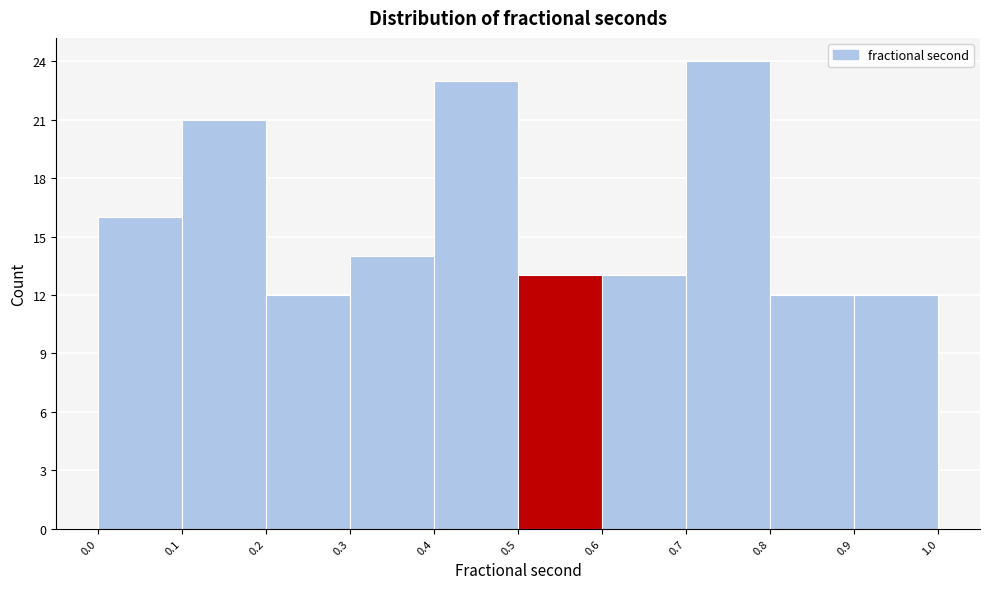

Reading left to right, list every bar in this chart as the range it spans on the x-axis followed by its height. The values are not printed on the chart, so give them approximately, as read against the axis.

0.0 to 0.1: 16
0.1 to 0.2: 21
0.2 to 0.3: 12
0.3 to 0.4: 14
0.4 to 0.5: 23
0.5 to 0.6: 13
0.6 to 0.7: 13
0.7 to 0.8: 24
0.8 to 0.9: 12
0.9 to 1.0: 12